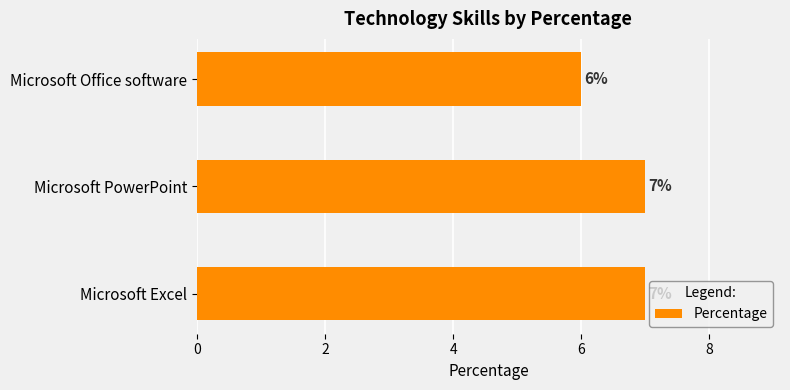

Reading bottom to top, extract all data points from this chart.

Microsoft Excel=7	Microsoft PowerPoint=7	Microsoft Office software=6